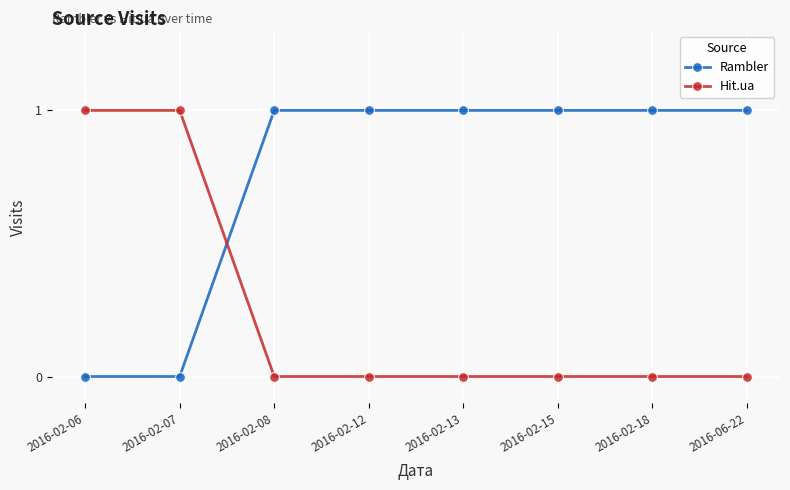

List the series in order of their overall mean, highest first.

Rambler, Hit.ua